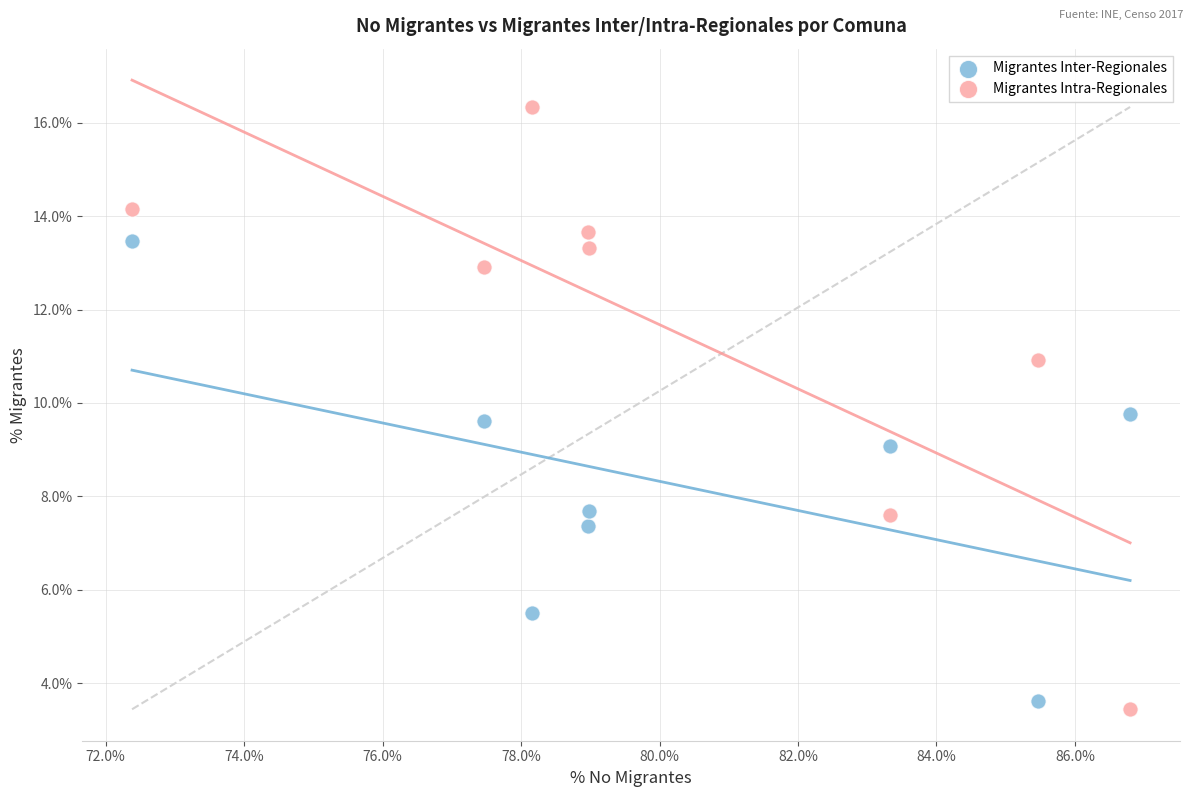

Which series reaches the maximum Y coordinate?

Migrantes Intra-Regionales